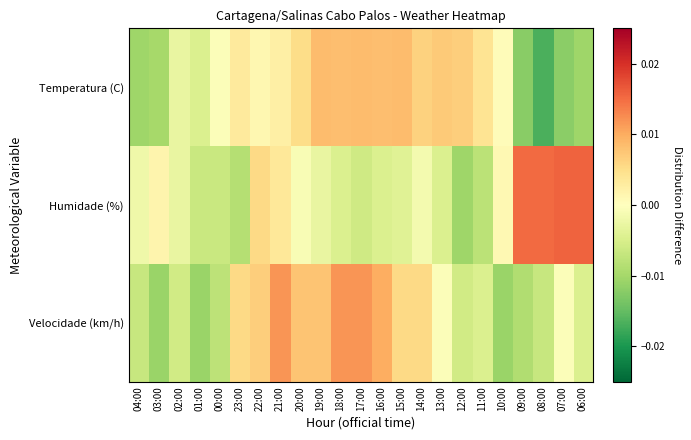

Which has a higher value, 08:00 or 06:00?

06:00